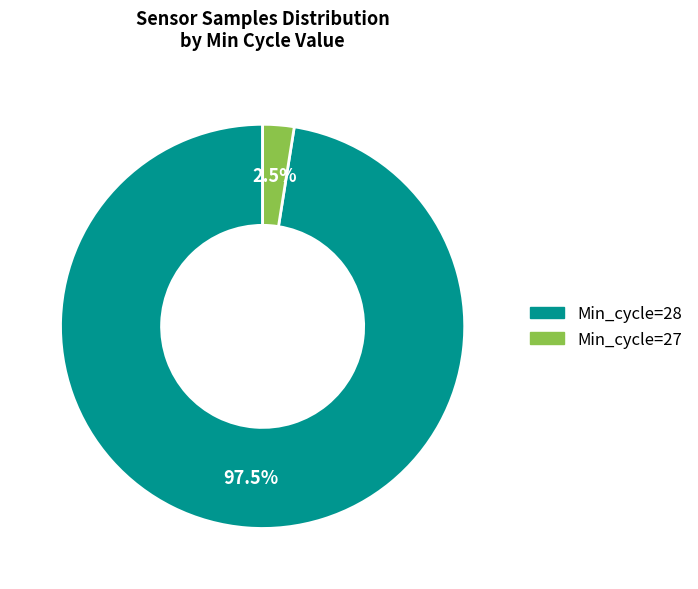

Do Min_cycle=28 and Min_cycle=27 together represent more than half of the pie?

Yes